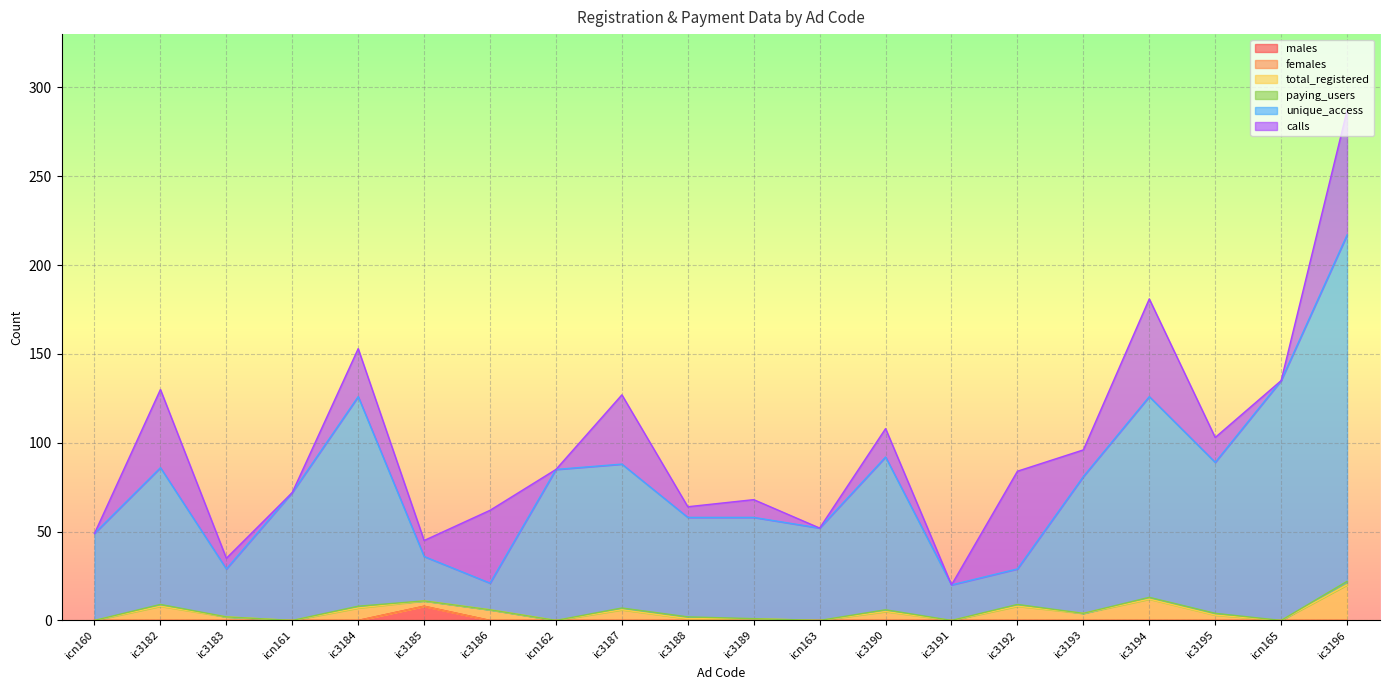

True or false: total_registered has a value of 6 at ic3187.

True